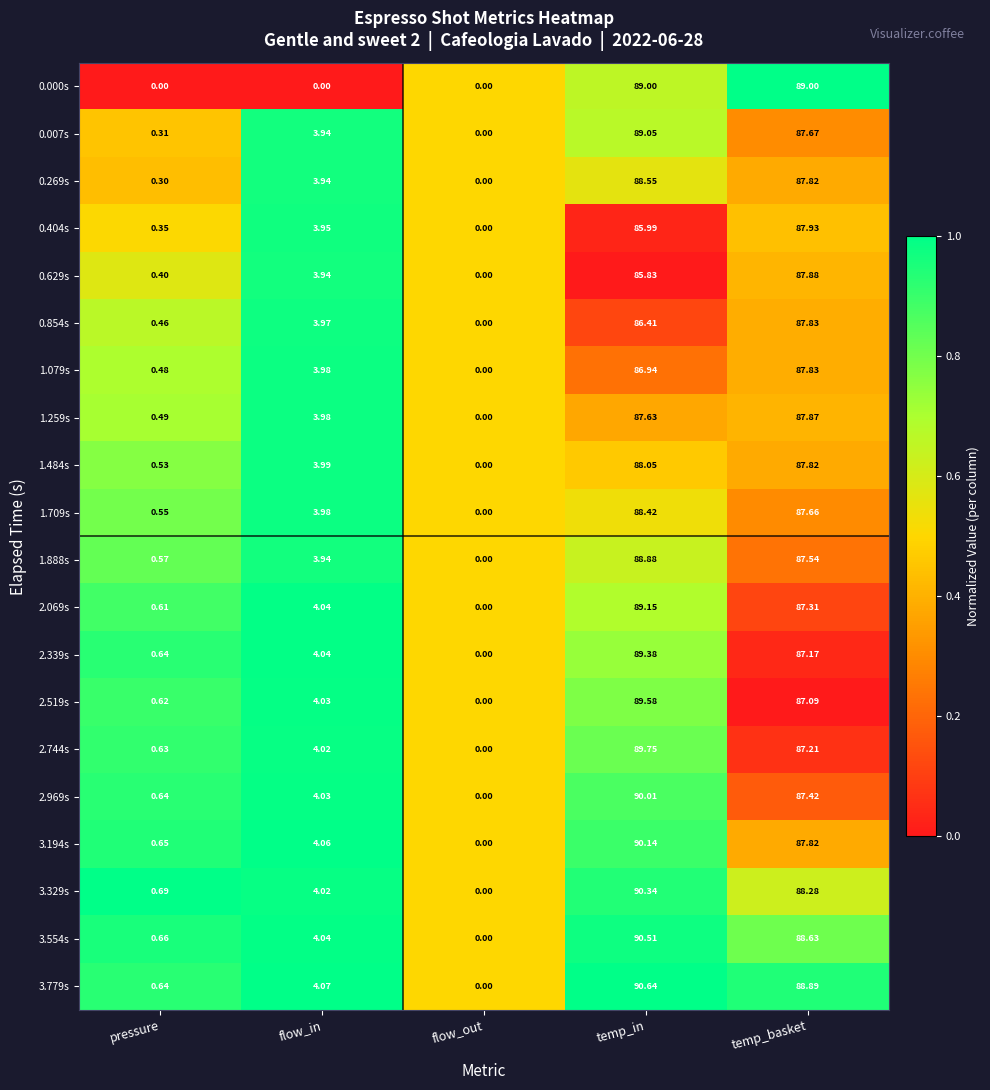

Rank the categories by 2.069s value from lowest to highest.

flow_out, pressure, flow_in, temp_basket, temp_in